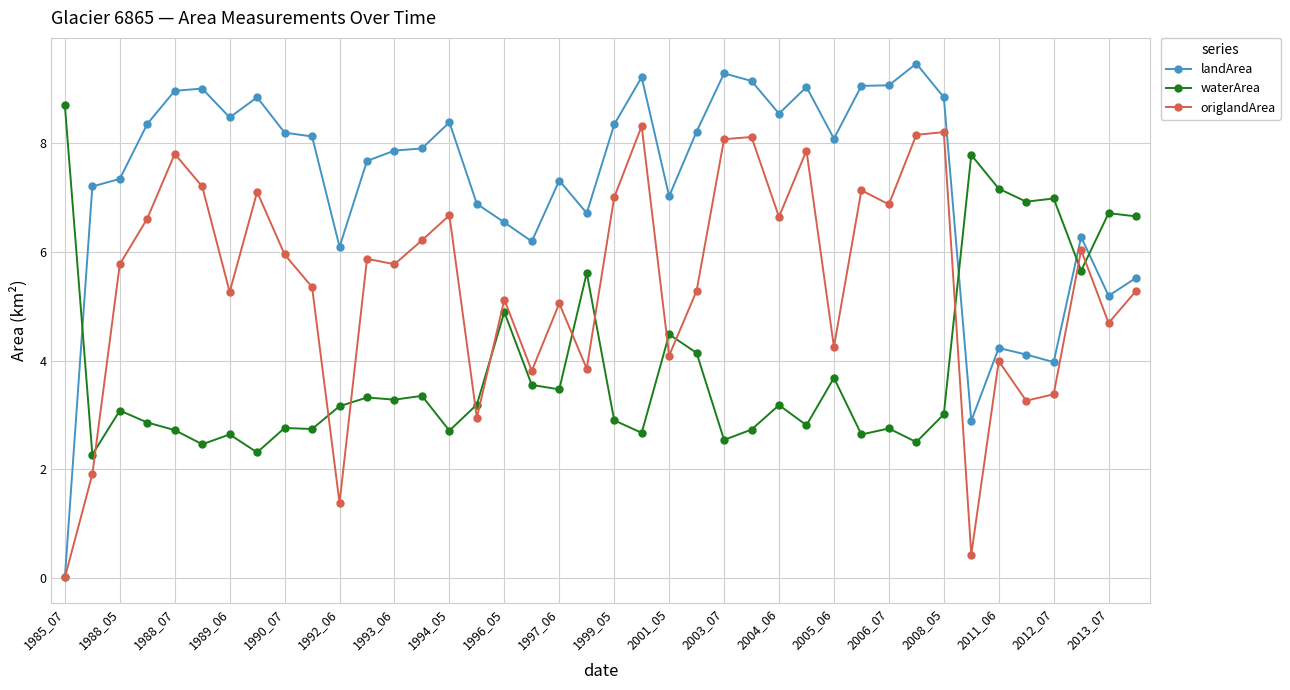

Which series has the widest spread of values?

landArea